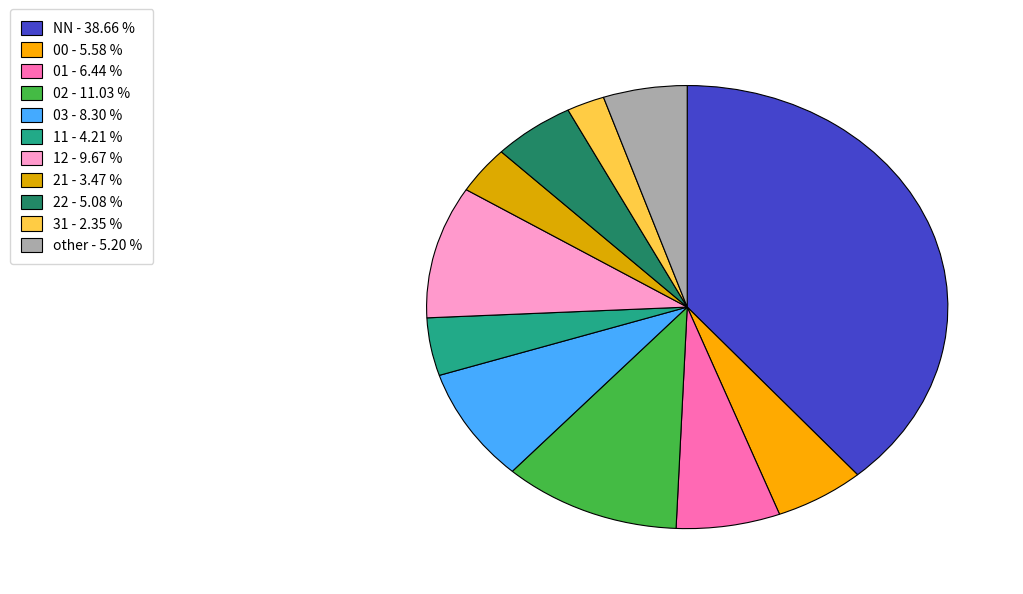

Count the number of slices in the pie.

11